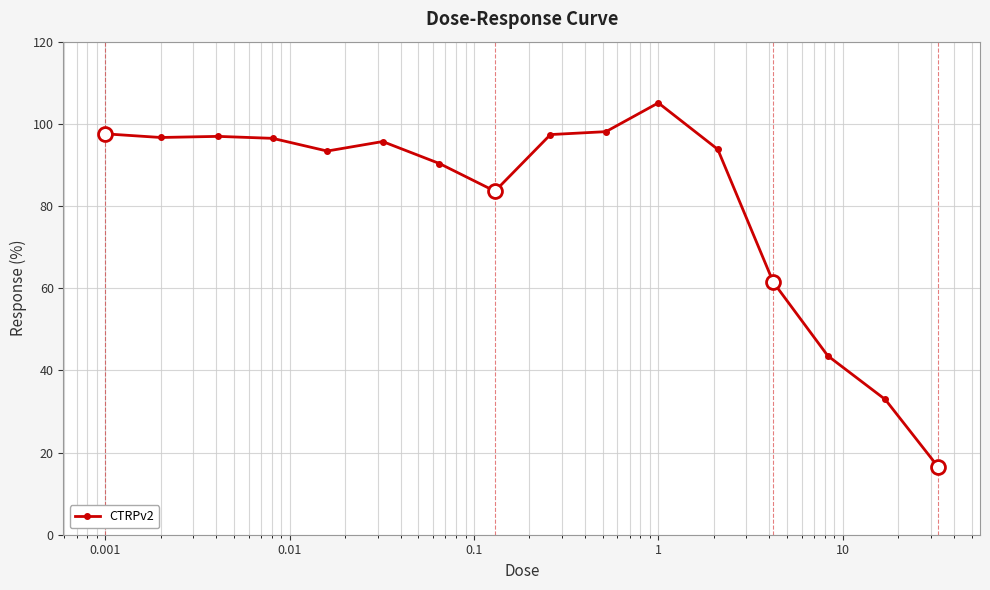

What is the minimum value shown in the chart?

16.4